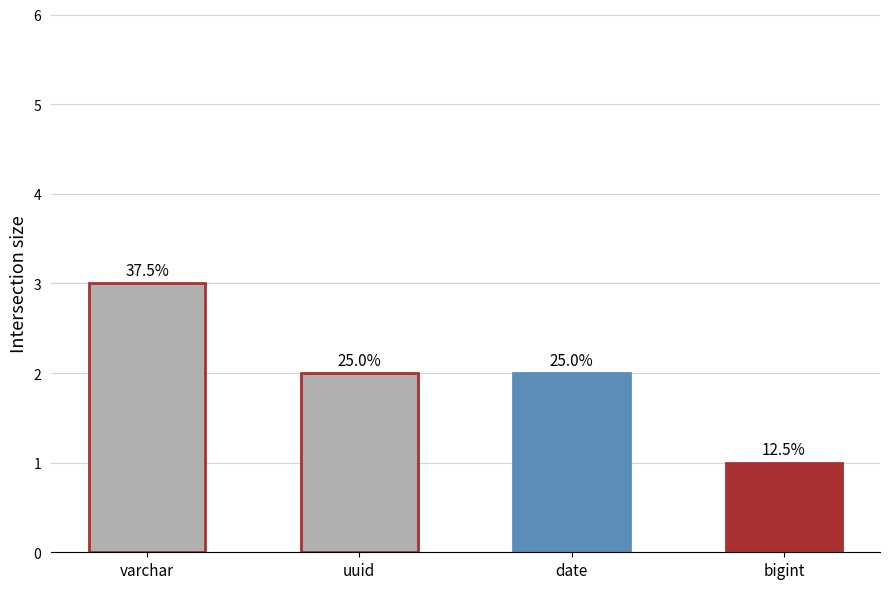

Reading left to right, list all the values displayed in this chart.

3	2	2	1